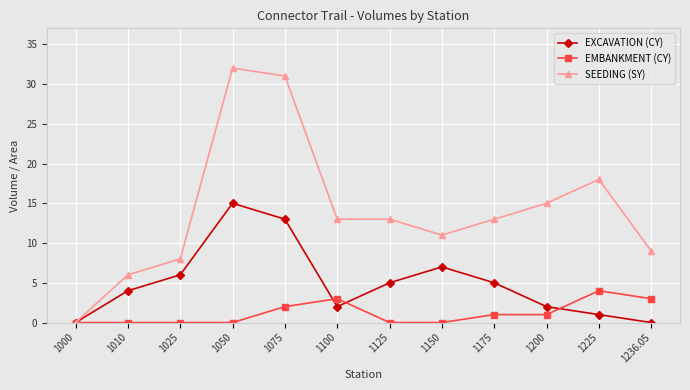

Which series has the widest spread of values?

SEEDING (SY)